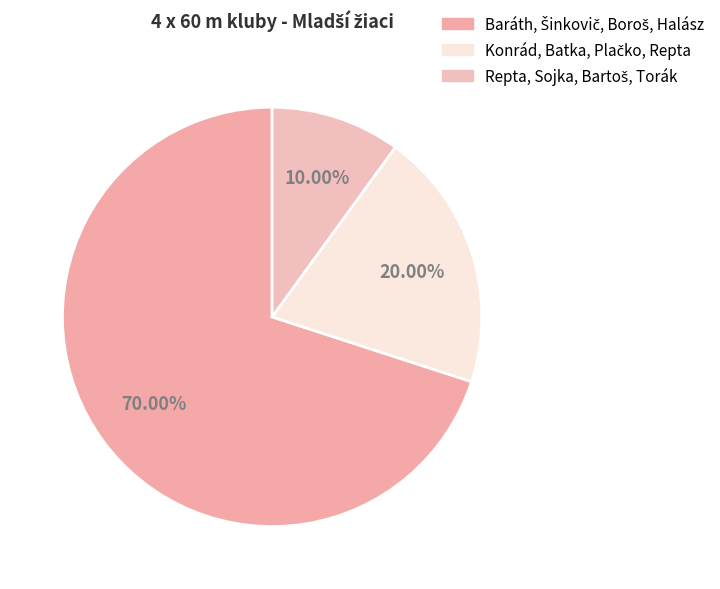

To the nearest percent, what is the average slice percentage?

33%